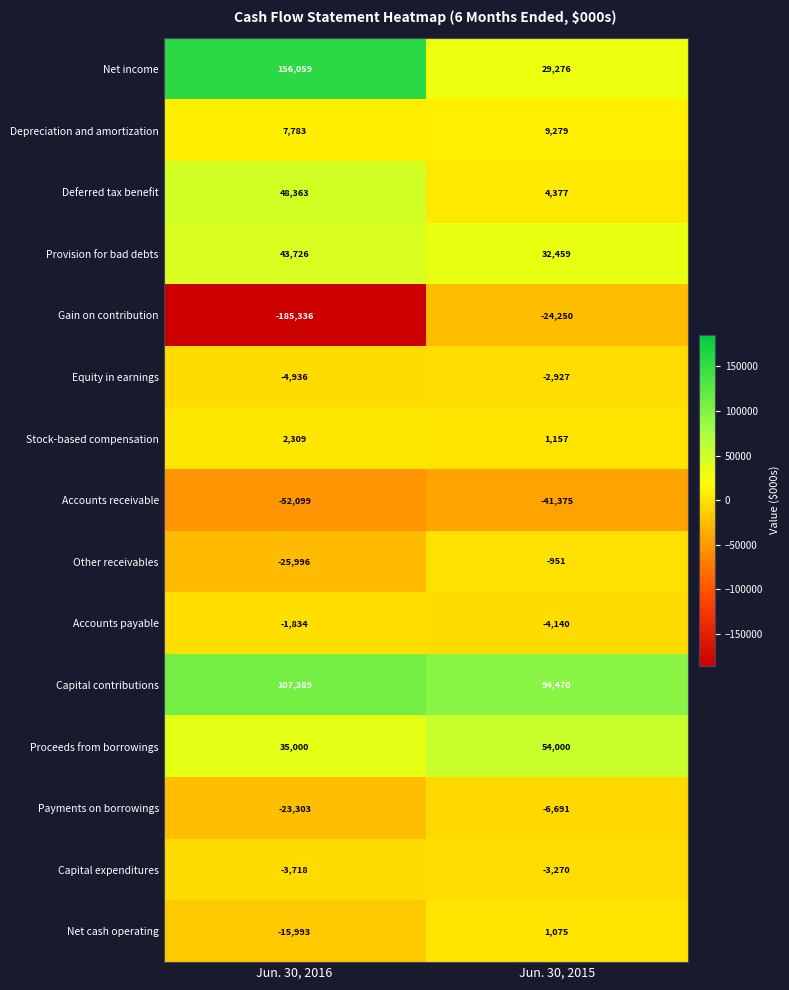

True or false: Other receivables has a value of -951 at Jun. 30, 2015.

True